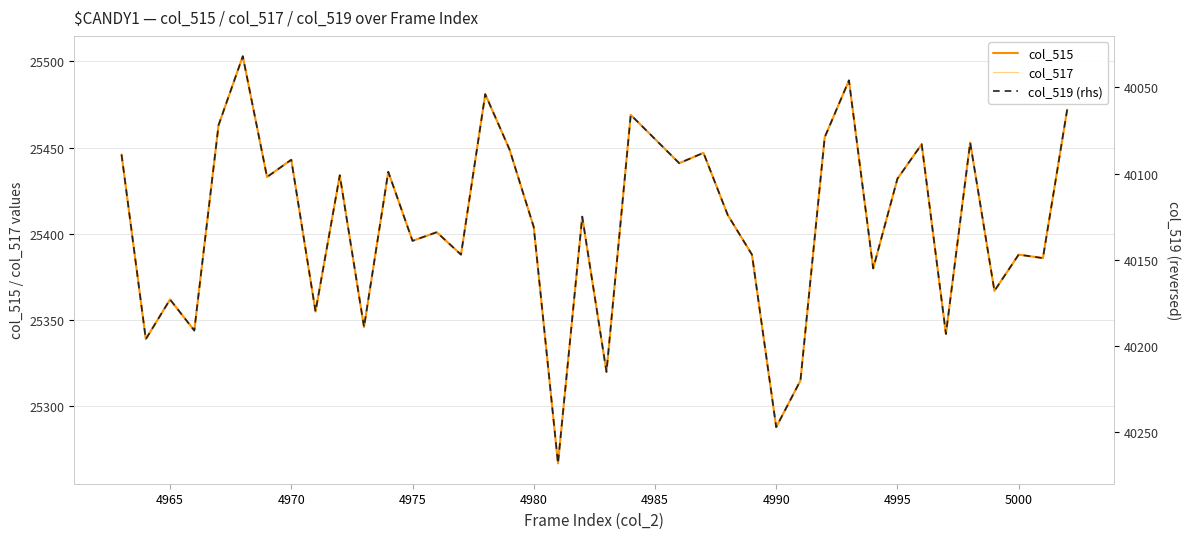

True or false: col_515 and col_517 cross at least once.

False